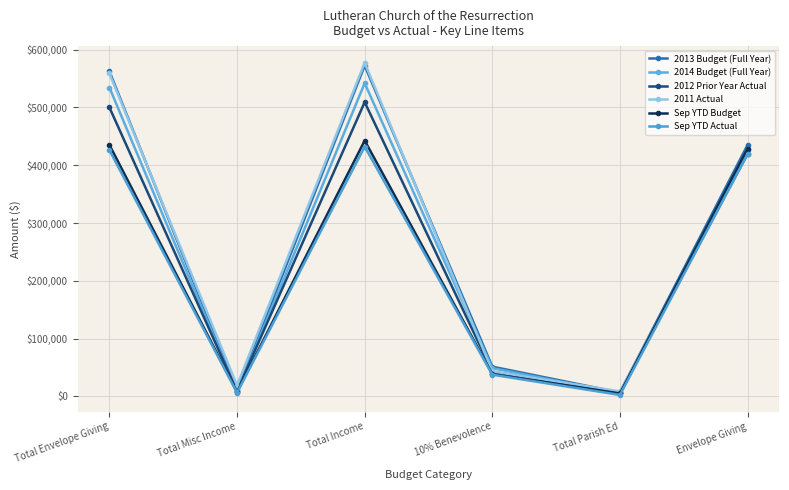

Rank the categories by Sep YTD Budget value from highest to lowest.

Total Income, Total Envelope Giving, Envelope Giving, 10% Benevolence, Total Misc Income, Total Parish Ed